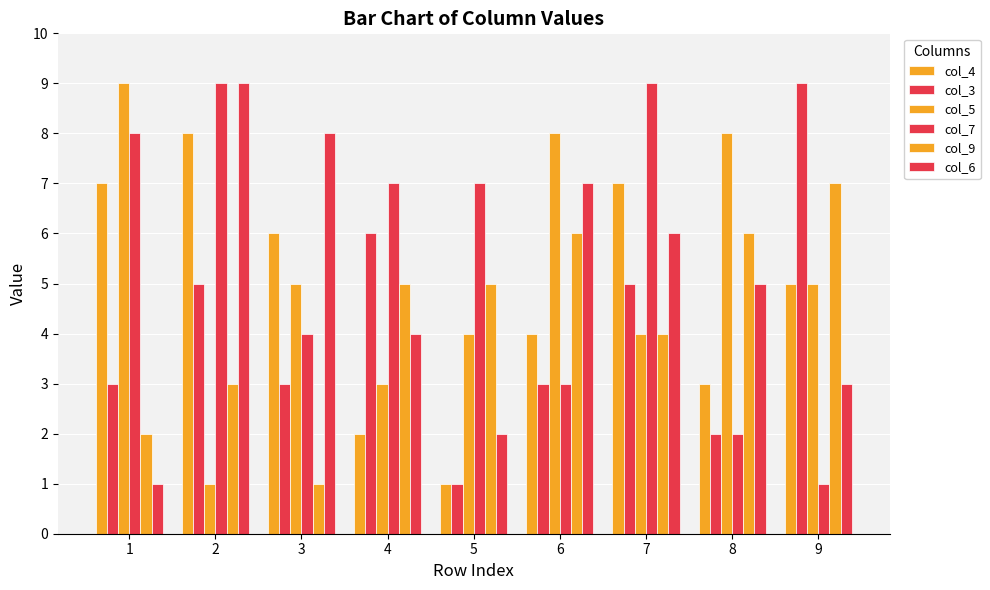

Does the chart contain any negative values?

No